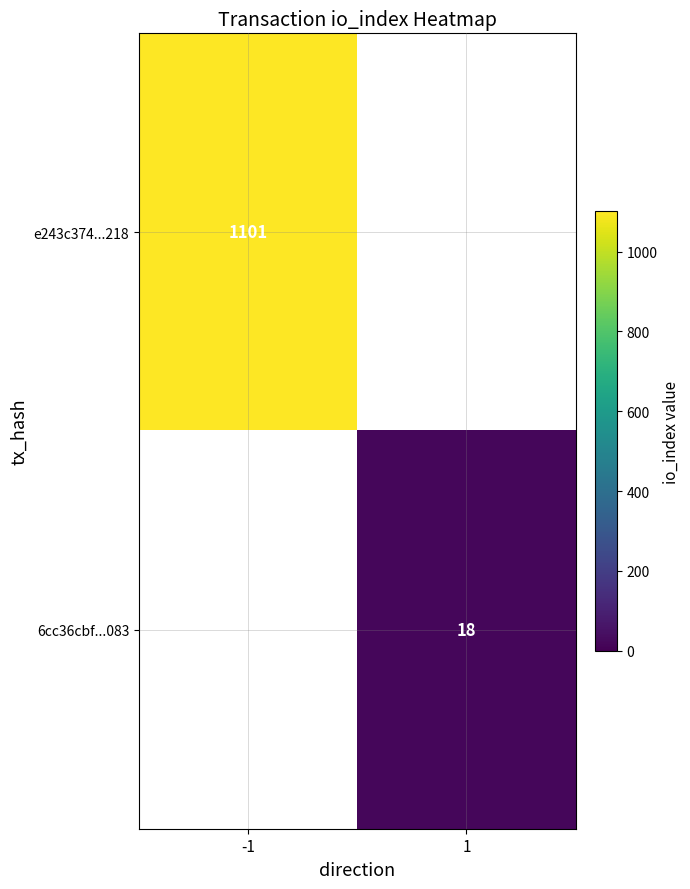

Is the value of e243c374...218 at -1 greater than the value of 6cc36cbf...083 at 1?

Yes